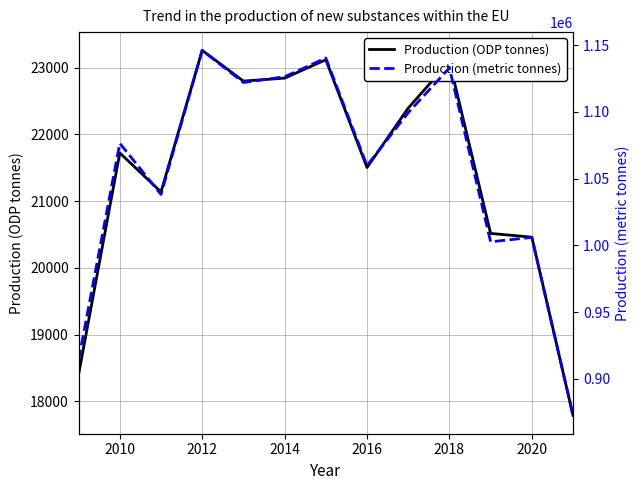

List the series in order of their peak value, lowest first.

Production (ODP tonnes), Production (metric tonnes)